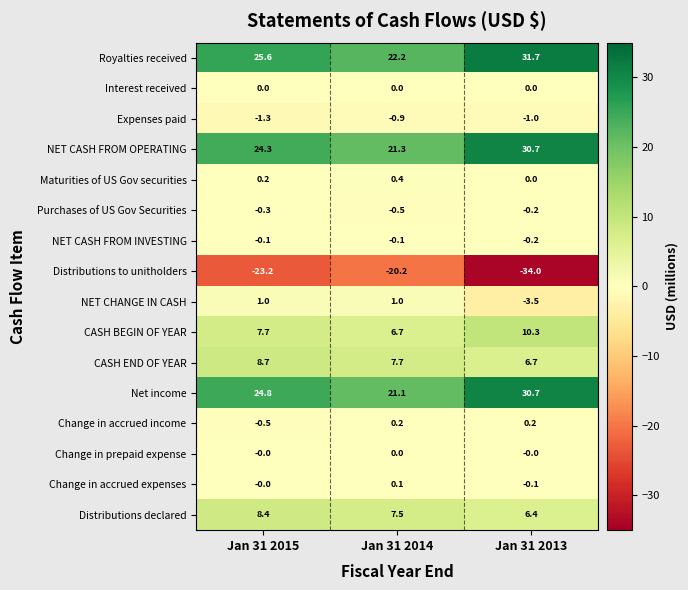

What is the greatest value displayed?

31.7